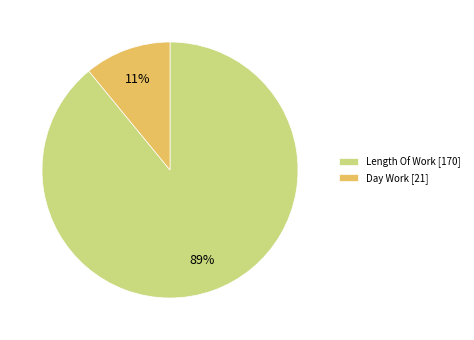

Rank the categories by value from lowest to highest.

Day Work [21], Length Of Work [170]